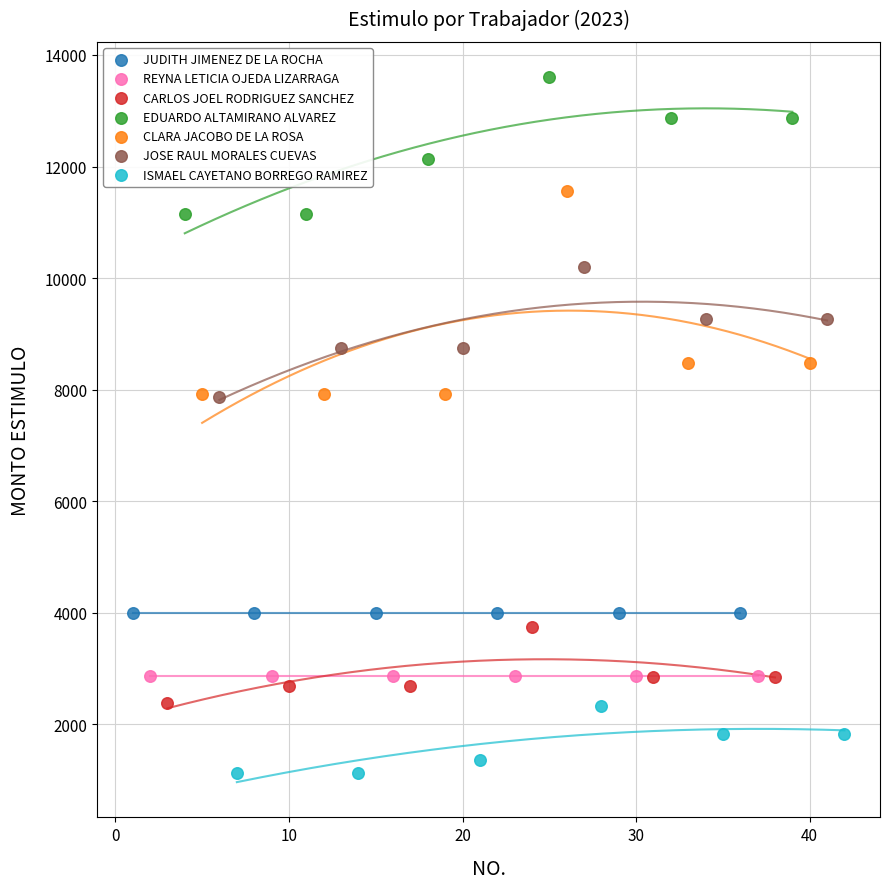

What are all the series names shown in the legend?

JUDITH JIMENEZ DE LA ROCHA, REYNA LETICIA OJEDA LIZARRAGA, CARLOS JOEL RODRIGUEZ SANCHEZ, EDUARDO ALTAMIRANO ALVAREZ, CLARA JACOBO DE LA ROSA, JOSE RAUL MORALES CUEVAS, ISMAEL CAYETANO BORREGO RAMIREZ